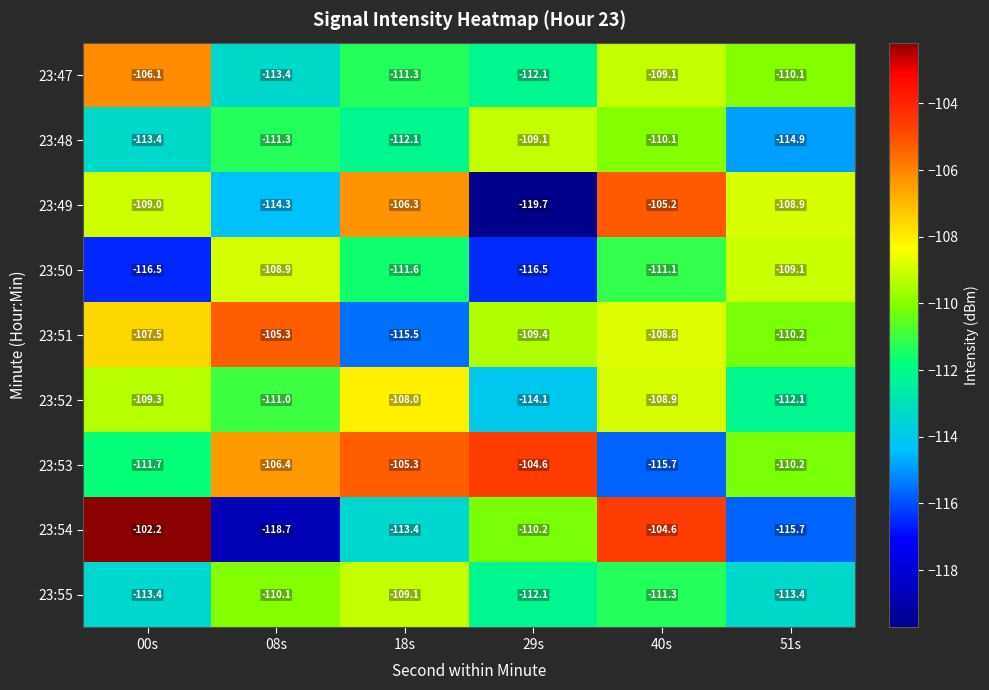

What is the sum of the 23:51 values at 51s and 40s?

-219.0